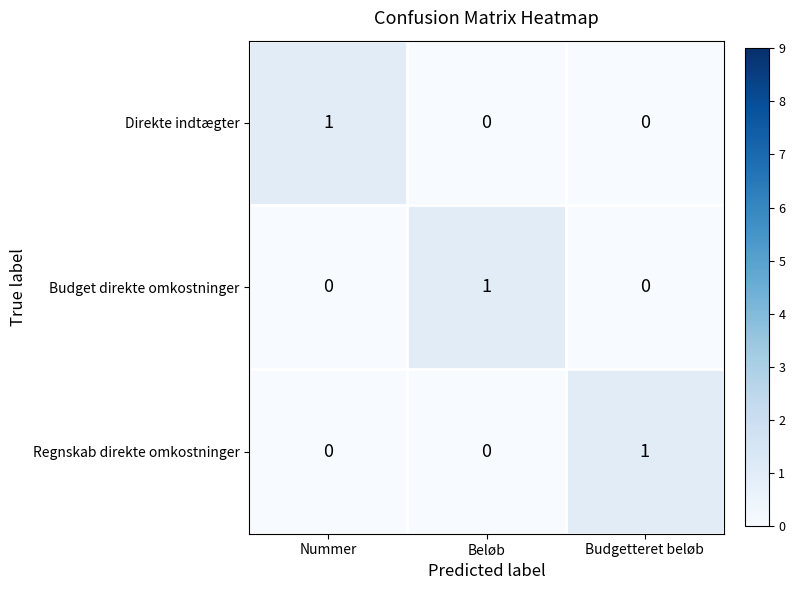

The value of Budget direkte omkostninger at Budgetteret beløb is 1. True or false?

False